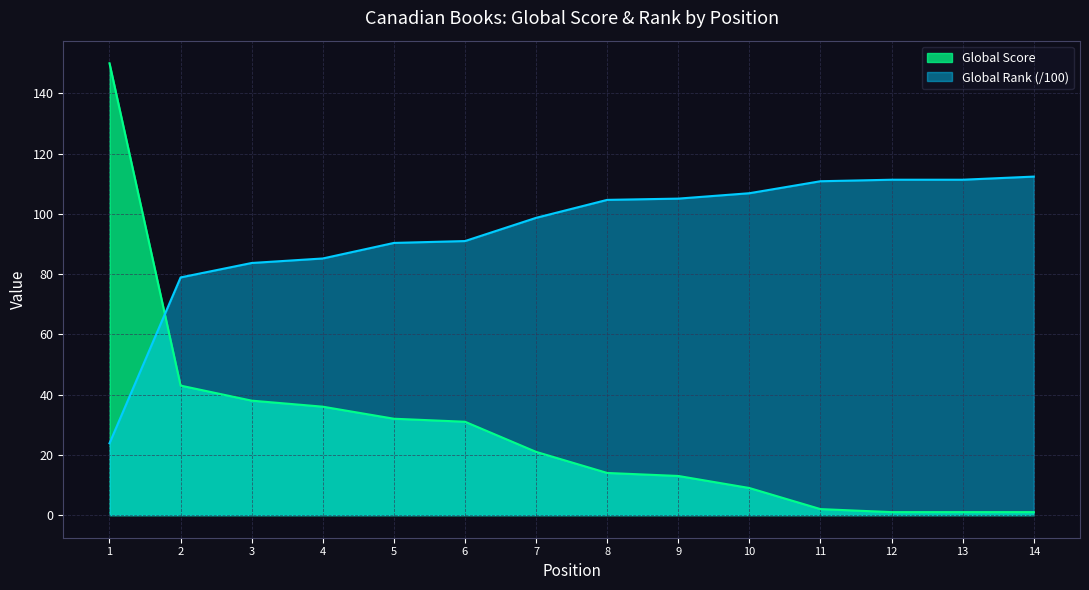

Is it true that Global Rank (scaled) equals 105.1 at 9?

True